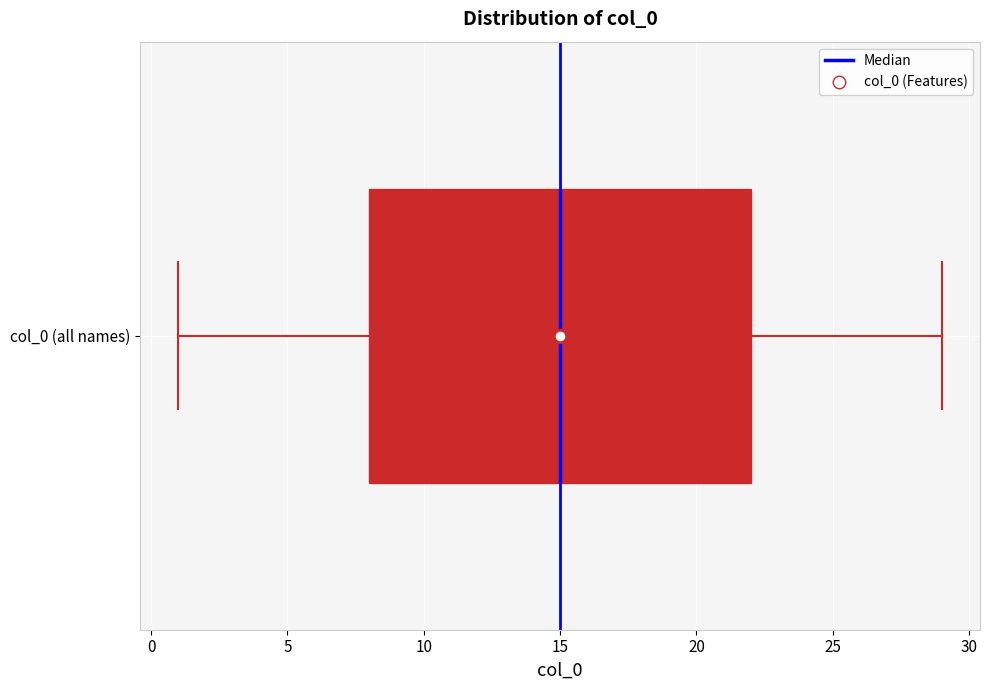

Transcribe this box plot: give where the median line is, the range the box spans, and where the two whiskers end, as read against the x-axis. The values are not printed on the chart, so give them approximately, as read against the axis.

median 15, box 8 to 22, whiskers 1 to 29